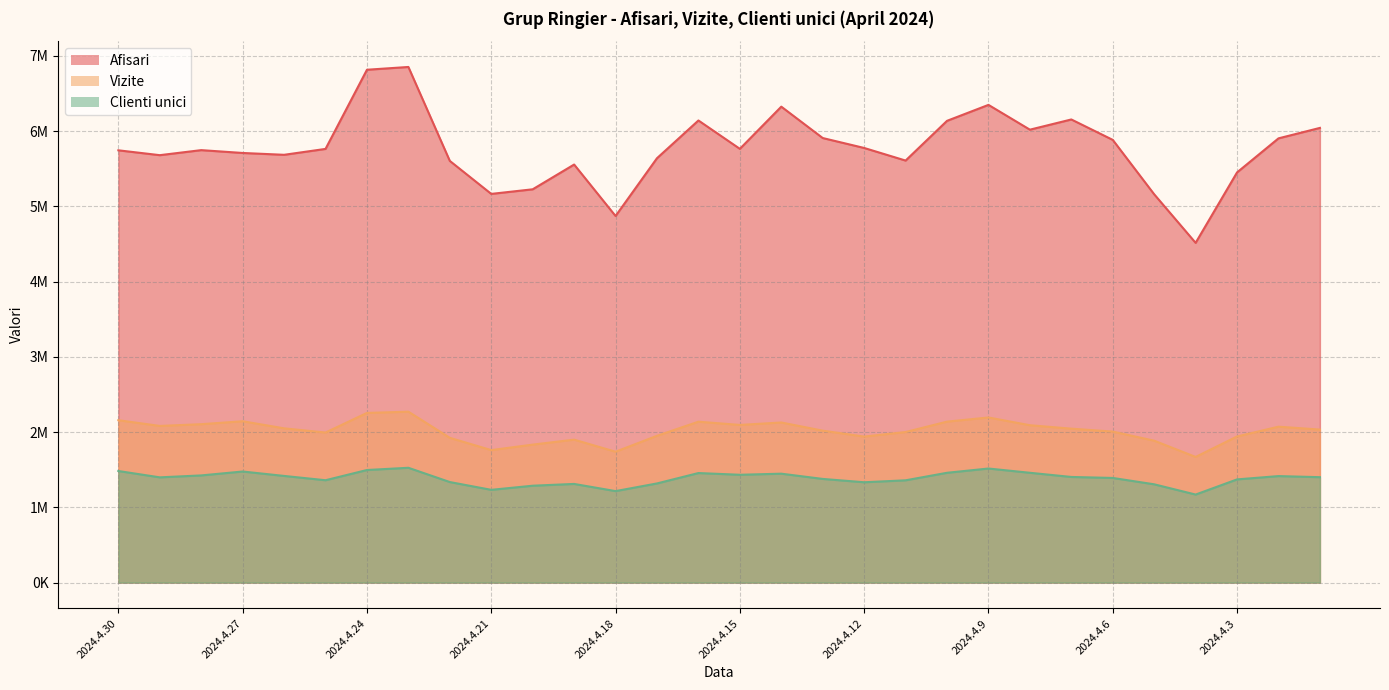

Is it true that Clienti unici equals 1360112 at 2024.4.25?

True